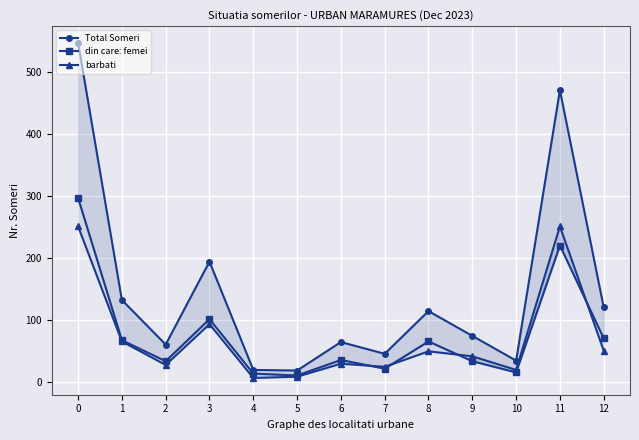

Which category has the lowest value across all series?

4